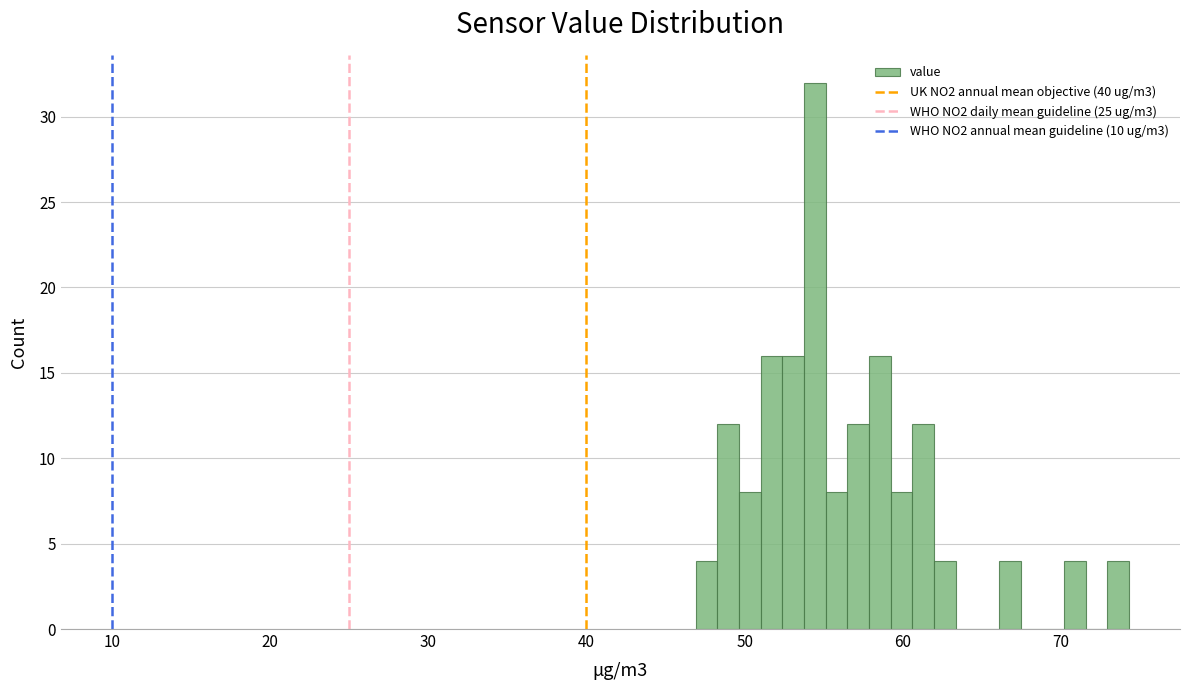

Around what value on the x-axis is the tallest bar? Give the approximate position of its centre, as read against the axis.

54